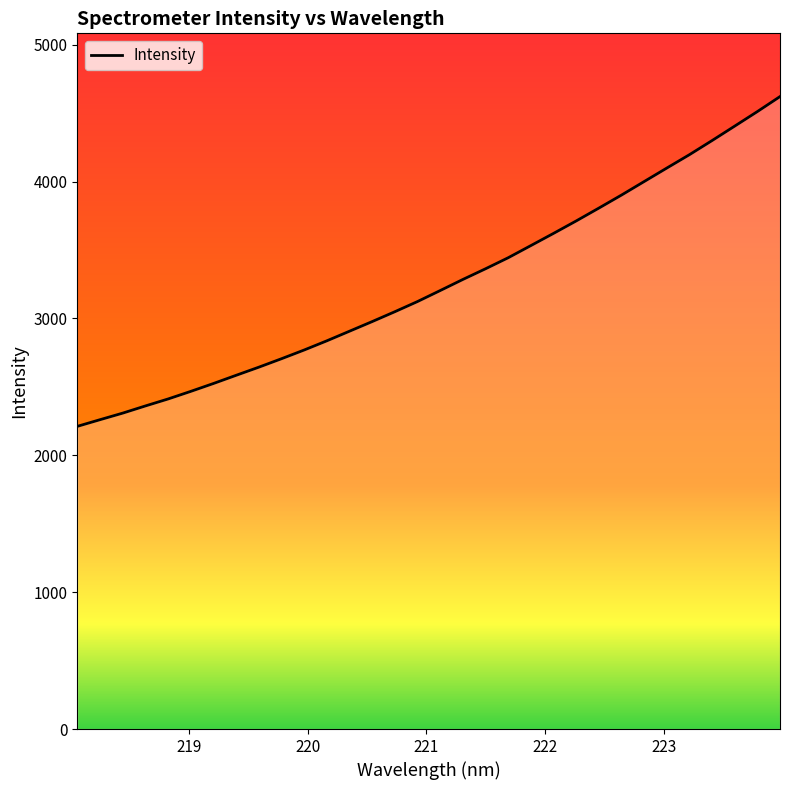

What is the smallest value displayed?

2211.4